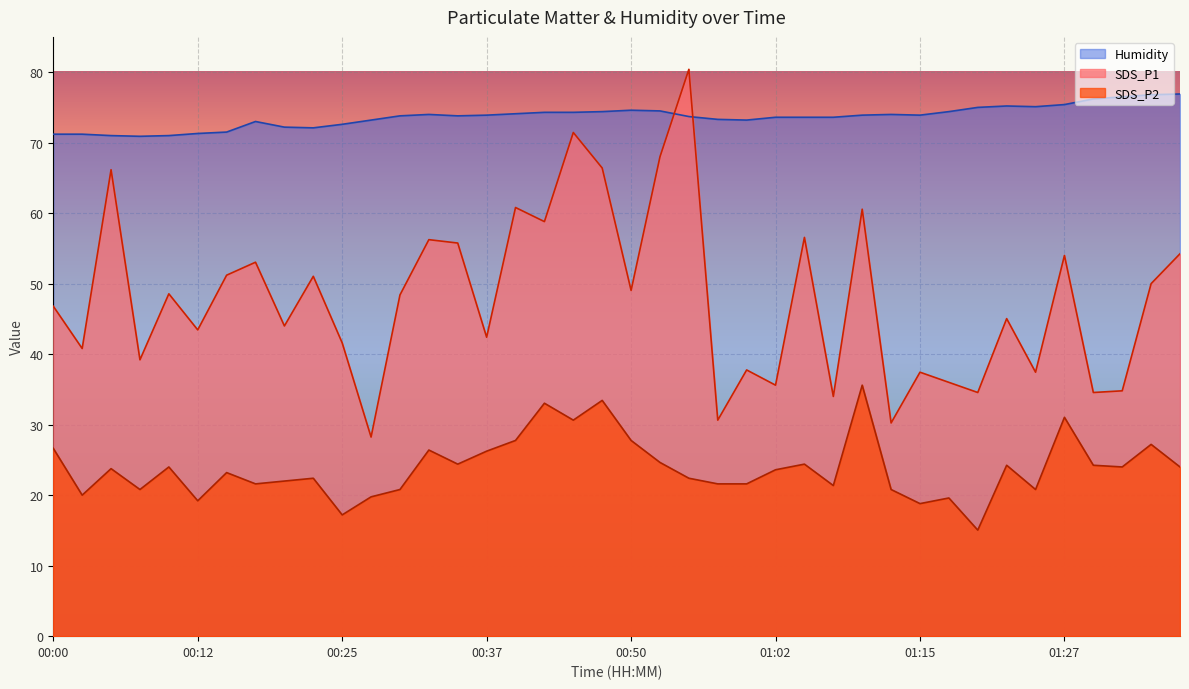

Reading left to right, extract all data points from this chart.

SDS_P1: 00:00=46.8	00:02=40.8	00:05=66.2	00:07=39.2	00:10=48.6	00:12=43.4	00:15=51.2	00:17=53.0	00:20=44.0	00:22=51.0	00:25=41.6	00:27=28.2	00:30=48.4	00:32=56.2	00:35=55.8	00:37=42.4	00:40=60.8	00:42=58.8	00:45=71.4	00:47=66.4	00:50=49.0	00:52=68.0	00:55=80.4	00:57=30.6	01:00=37.8	01:02=35.6	01:05=56.6	01:07=34.0	01:10=60.6	01:12=30.2	01:15=37.4	01:17=36.0	01:20=34.6	01:22=45.0	01:25=37.4	01:27=54.0	01:30=34.6	01:32=34.8	01:35=50.0	01:37=54.2
SDS_P2: 00:00=26.6	00:02=20.0	00:05=23.8	00:07=20.8	00:10=24.0	00:12=19.2	00:15=23.2	00:17=21.6	00:20=22.0	00:22=22.4	00:25=17.2	00:27=19.8	00:30=20.8	00:32=26.4	00:35=24.4	00:37=26.2	00:40=27.8	00:42=33.0	00:45=30.6	00:47=33.4	00:50=27.8	00:52=24.6	00:55=22.4	00:57=21.6	01:00=21.6	01:02=23.6	01:05=24.4	01:07=21.4	01:10=35.6	01:12=20.8	01:15=18.8	01:17=19.6	01:20=15.0	01:22=24.2	01:25=20.8	01:27=31.0	01:30=24.2	01:32=24.0	01:35=27.2	01:37=24.0
Humidity: 00:00=71.2	00:02=71.2	00:05=71.0	00:07=70.9	00:10=71.0	00:12=71.3	00:15=71.5	00:17=73.0	00:20=72.2	00:22=72.1	00:25=72.6	00:27=73.2	00:30=73.8	00:32=74.0	00:35=73.8	00:37=73.9	00:40=74.1	00:42=74.3	00:45=74.3	00:47=74.4	00:50=74.6	00:52=74.5	00:55=73.7	00:57=73.3	01:00=73.2	01:02=73.6	01:05=73.6	01:07=73.6	01:10=73.9	01:12=74.0	01:15=73.9	01:17=74.4	01:20=75.0	01:22=75.2	01:25=75.1	01:27=75.4	01:30=76.2	01:32=76.5	01:35=76.8	01:37=76.9